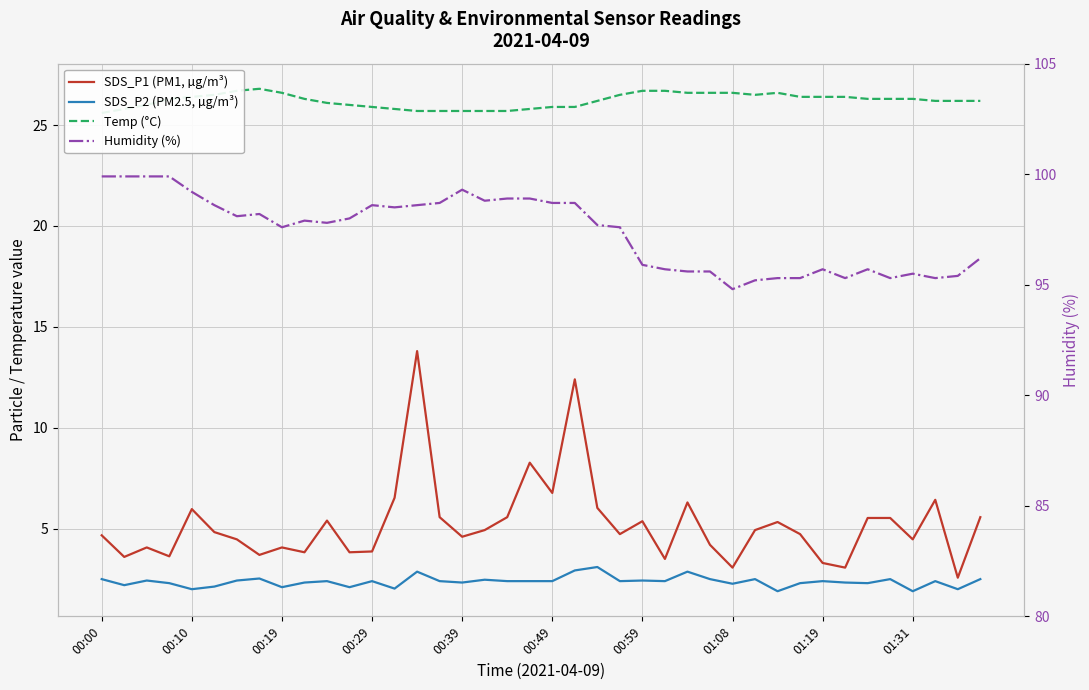

What is the difference between the second highest and minimum values in the Humidity (%) series?

5.1